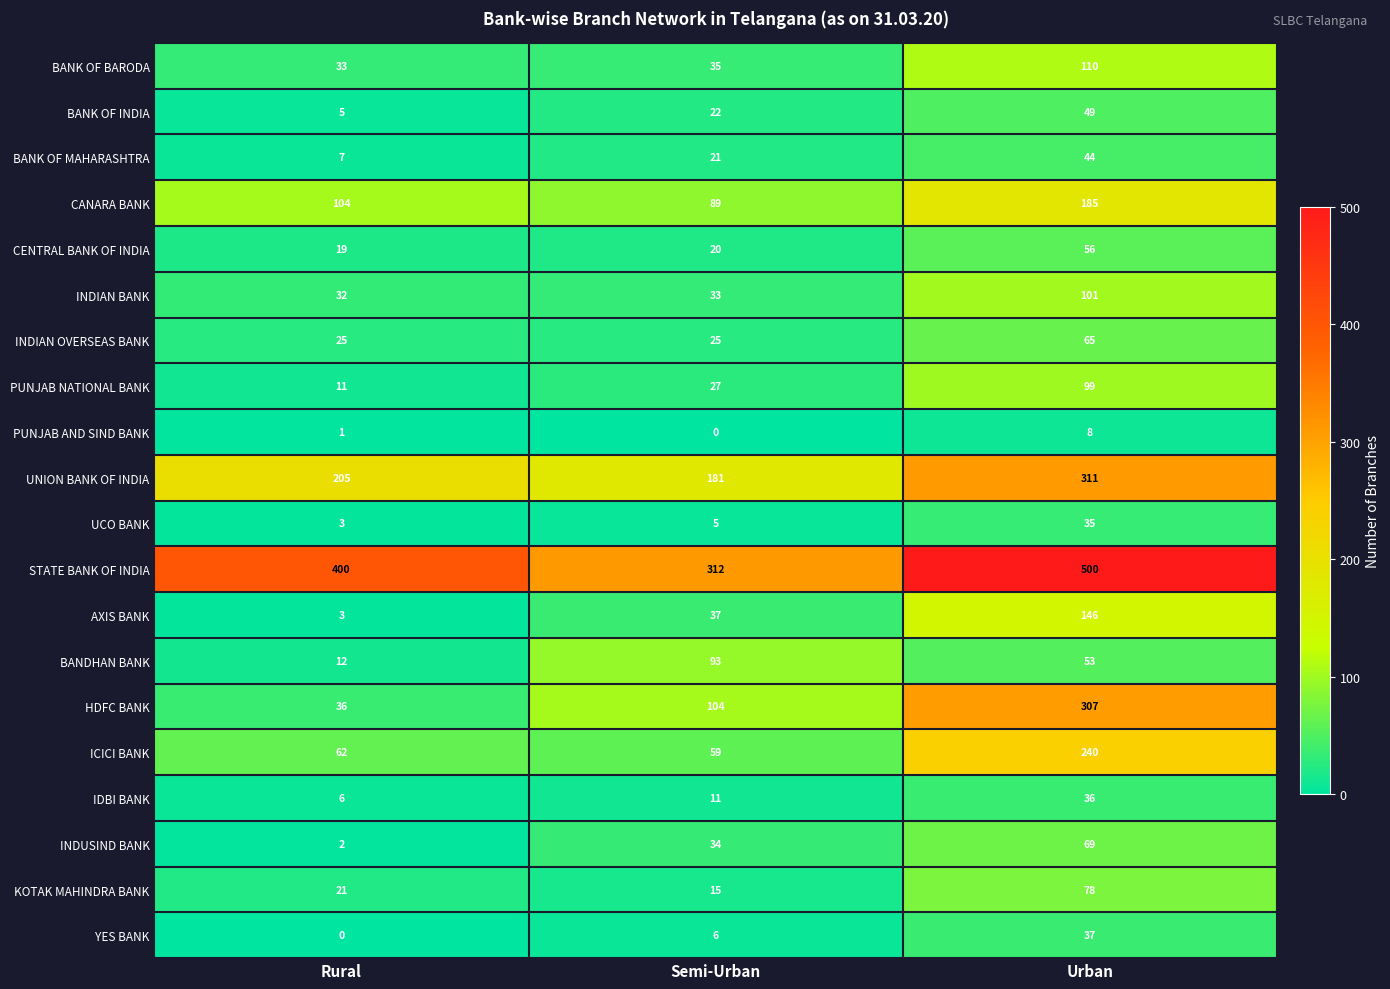

Which series has the largest range (max minus min)?

HDFC BANK